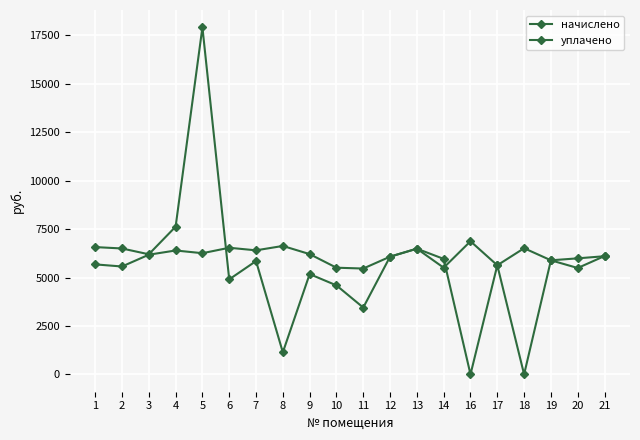

List the series in order of their overall mean, highest first.

начислено, уплачено